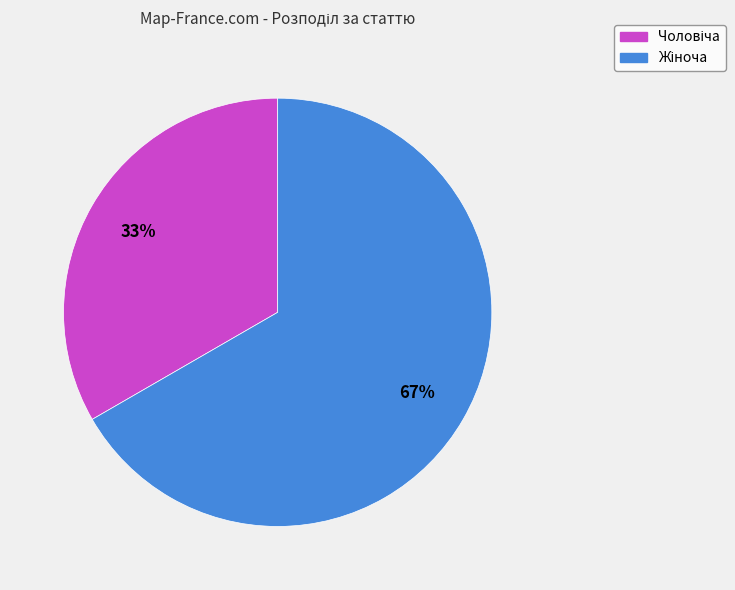

Is there a majority slice in this chart?

Yes